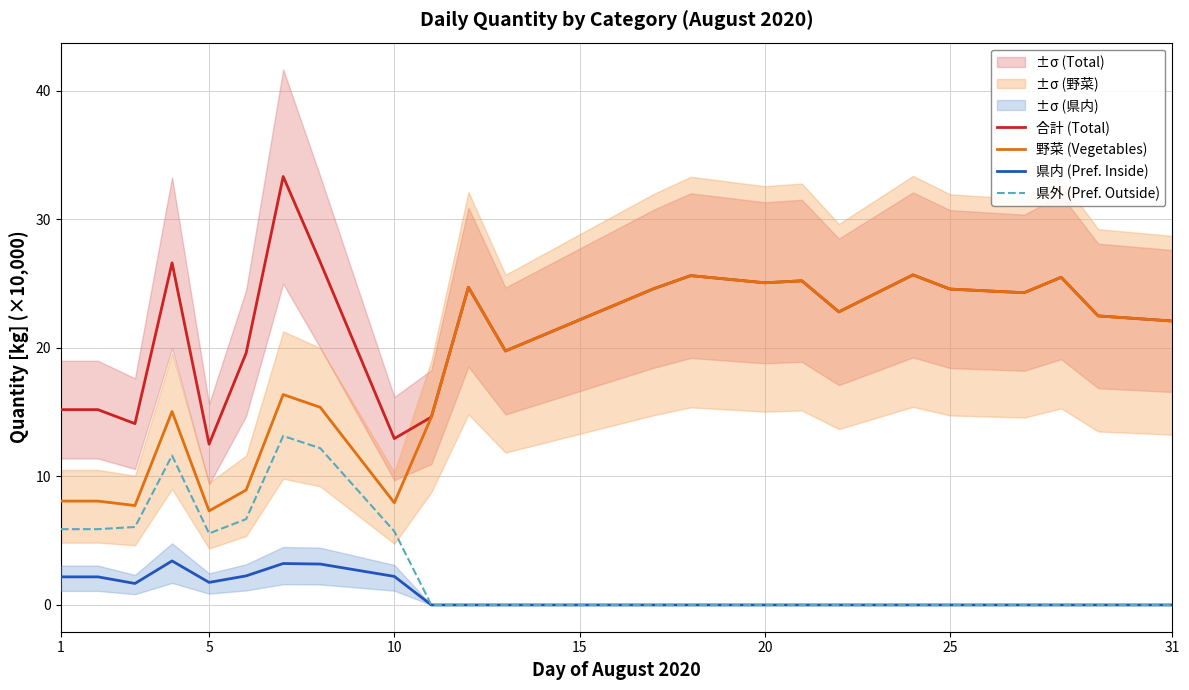

What is the difference between the maximum and minimum values in the 野菜 (Vegetables) series?

18.4